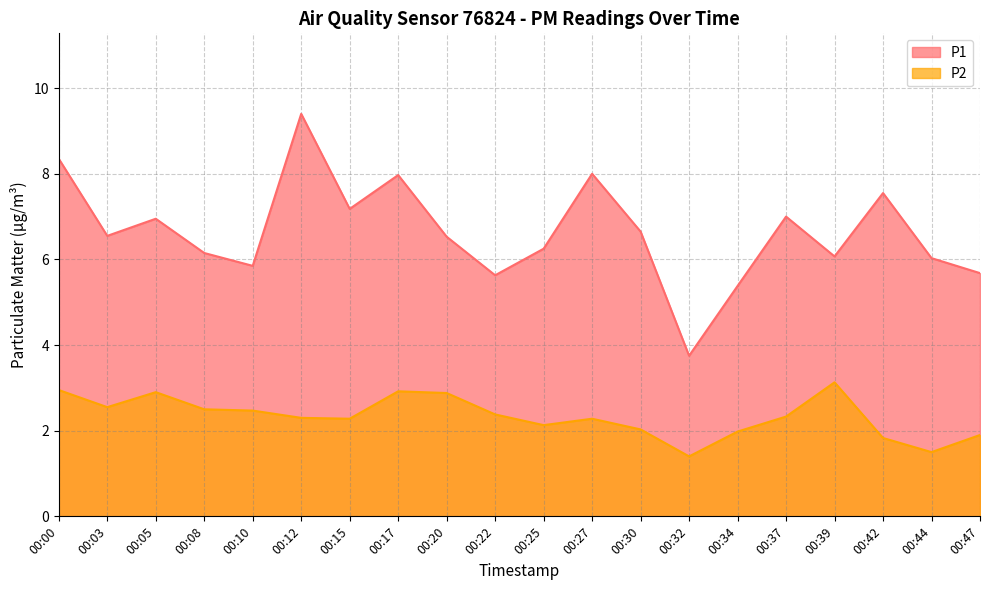

Rank the series at 00:05 from highest to lowest value.

P1, P2